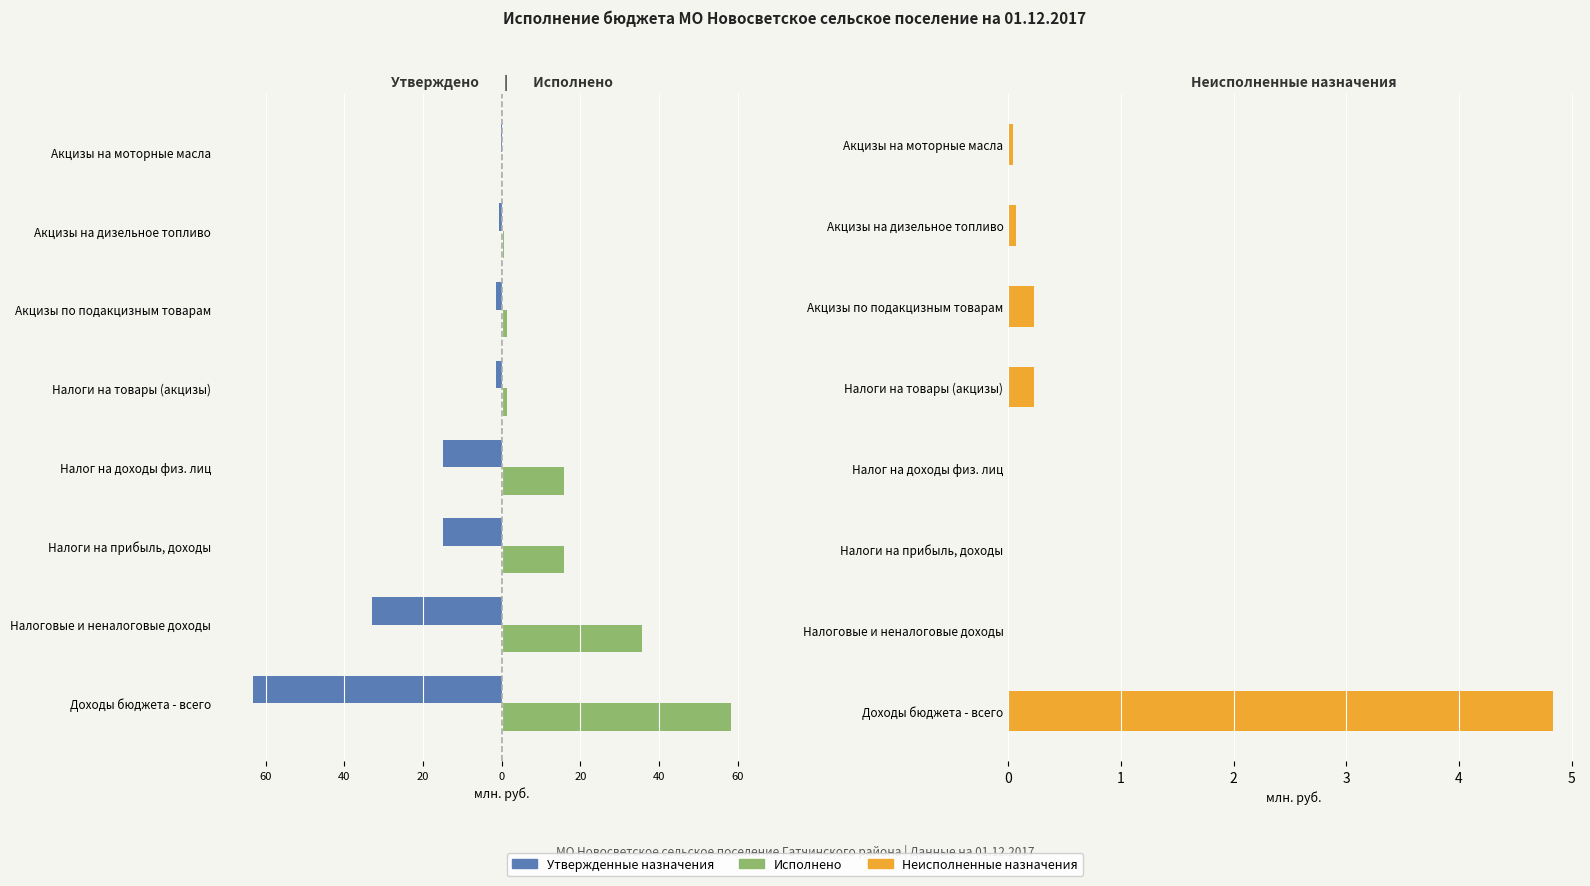

How many categories are shown in the chart?

8